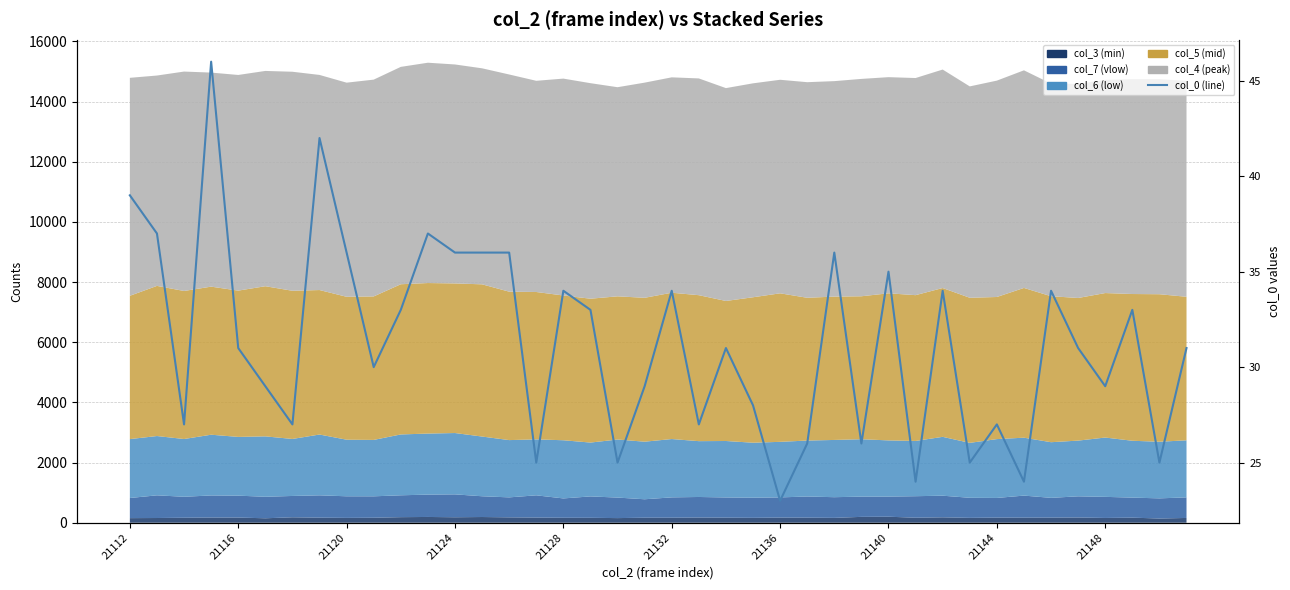

What is the difference between the maximum and minimum values?

23